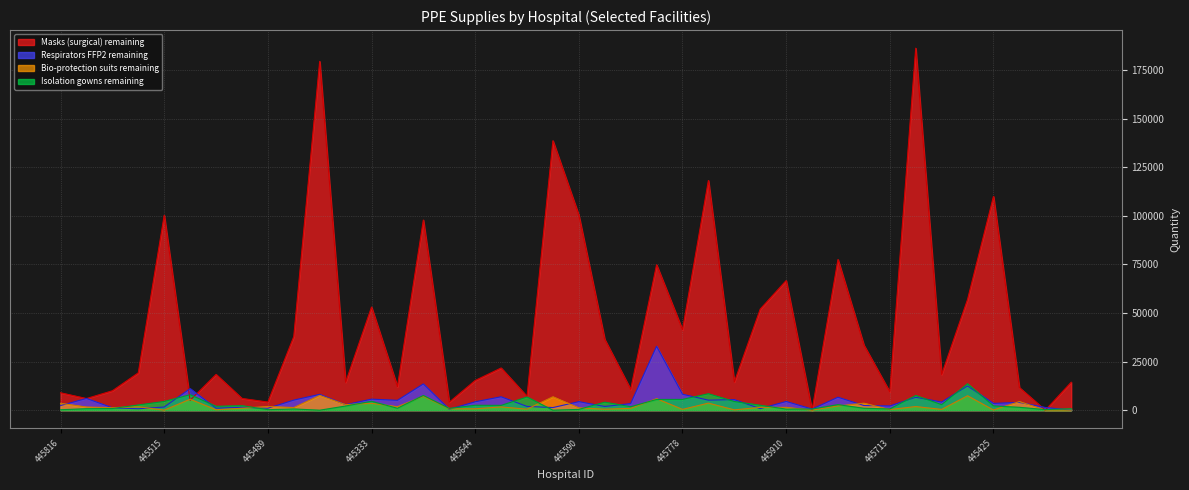

What are all the series names shown in the legend?

Masks (surgical) remaining, Respirators FFP2 remaining, Bio-protection suits remaining, Isolation gowns remaining